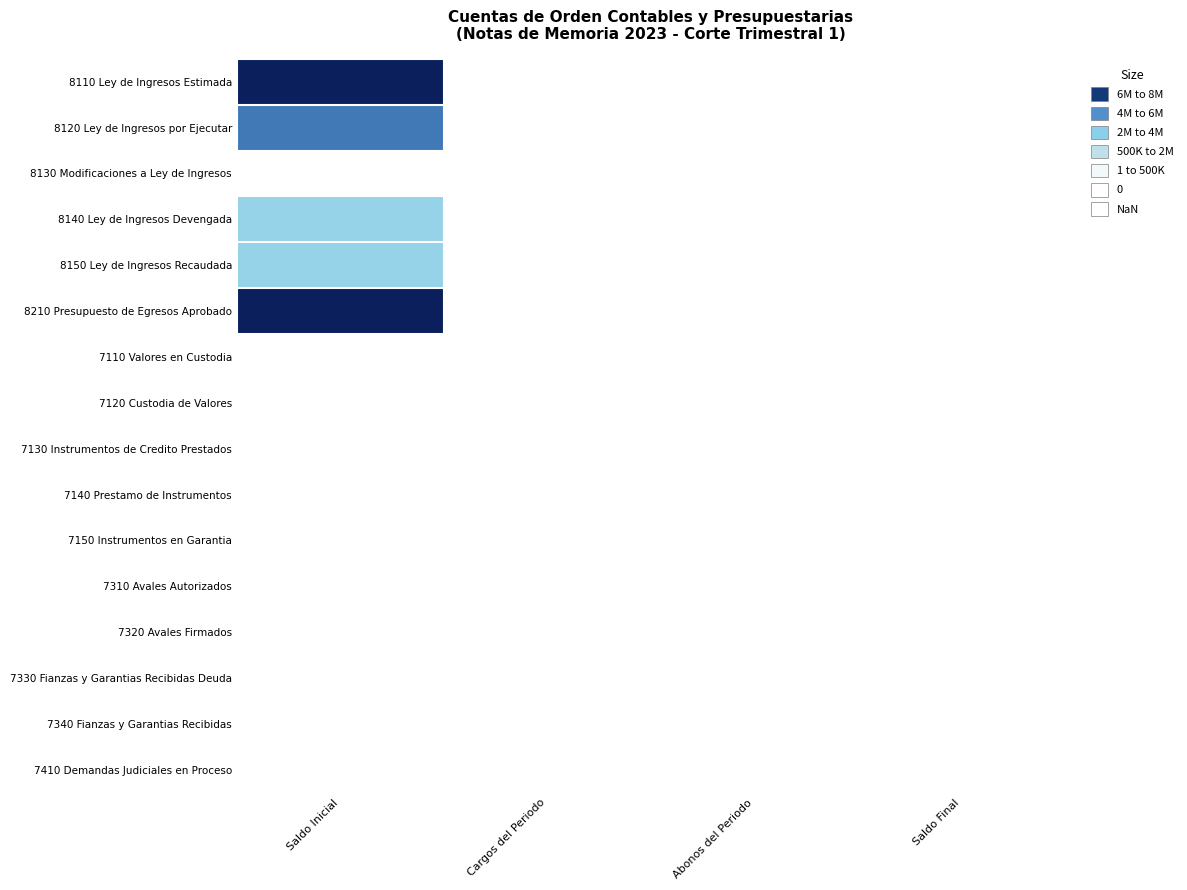

Which has a higher value, Saldo Final or Cargos del Periodo?

Saldo Final